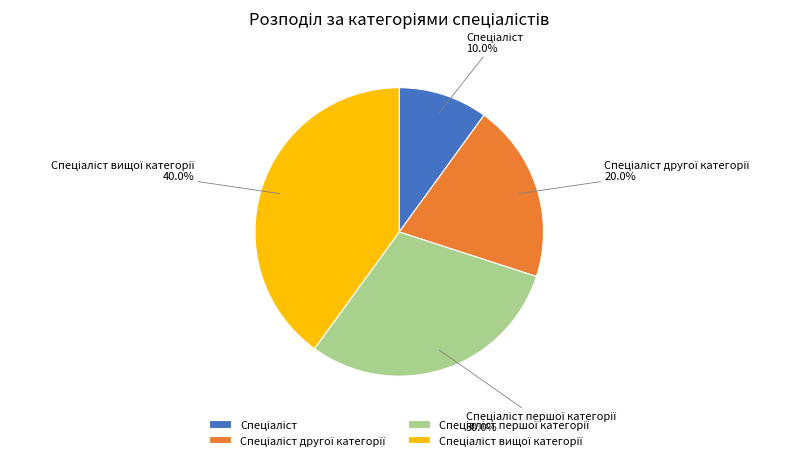

Is there a majority slice in this chart?

No